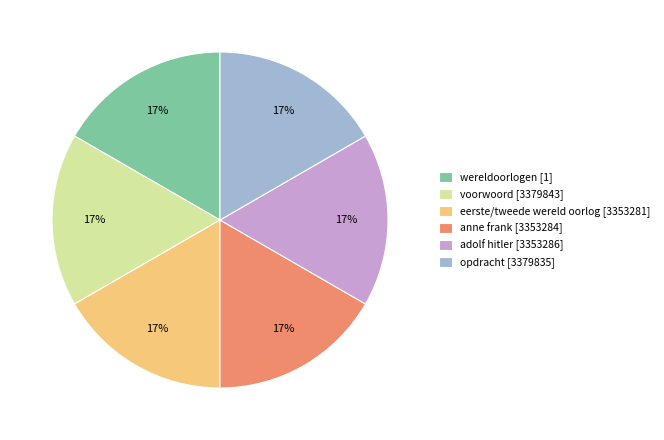

Does wereldoorlogen represent more than half of the total?

No